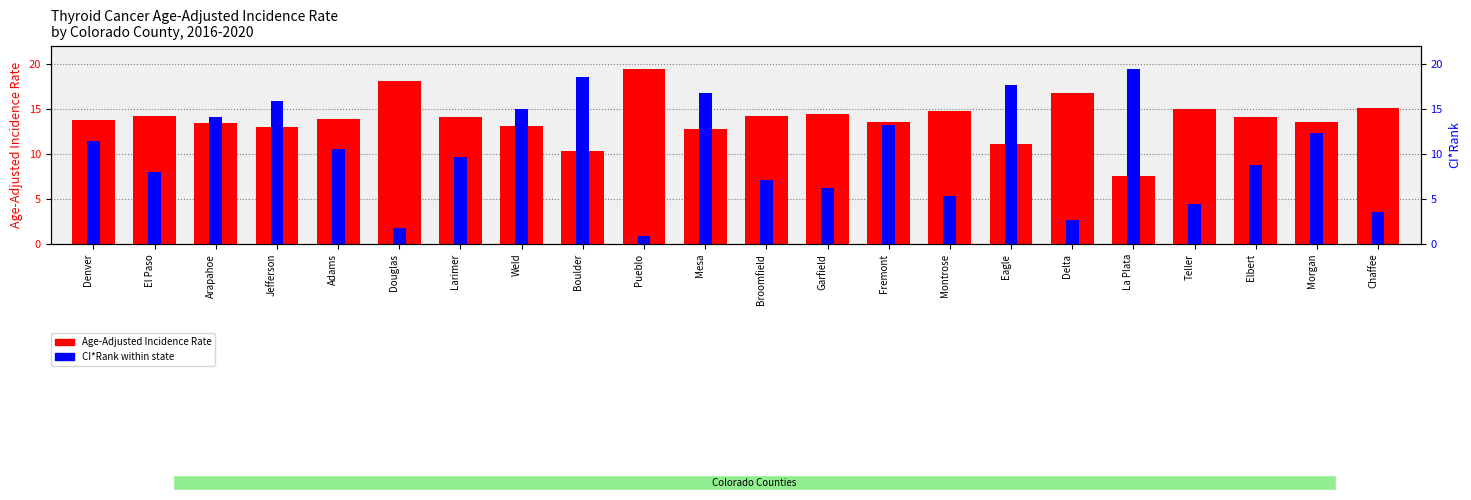

Does the chart contain stacked bars?

No